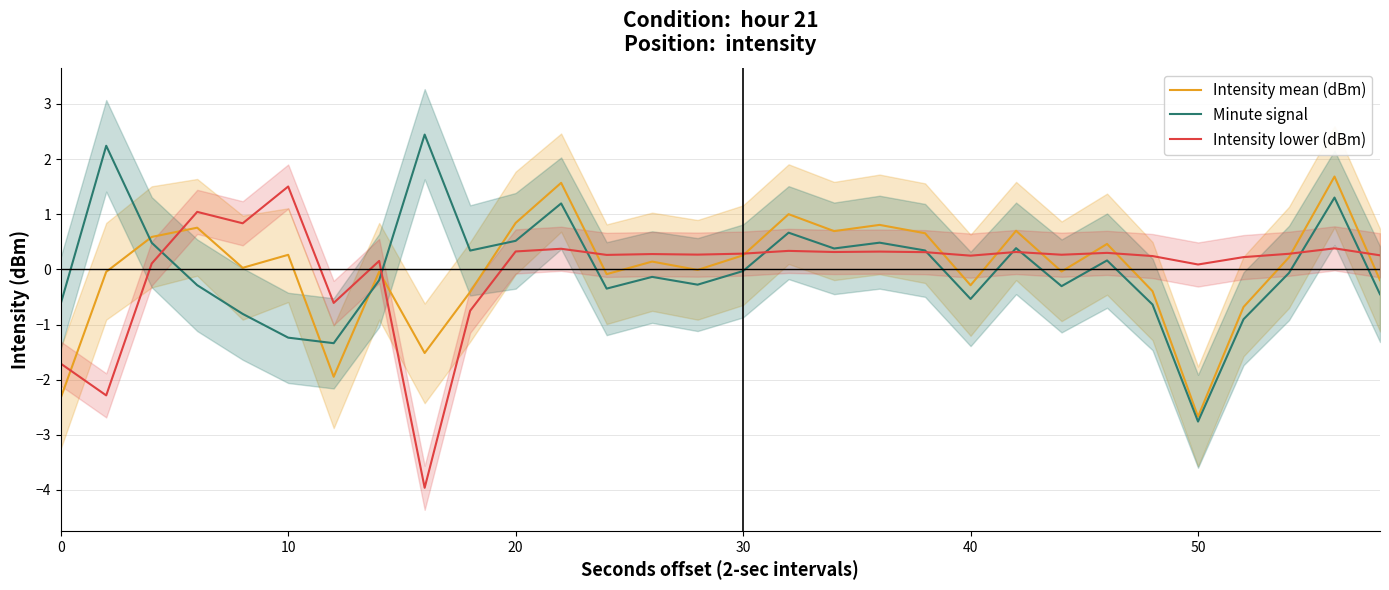

Reading left to right, list all the values displayed in this chart.

Intensity mean (dBm): -2.3	-0.0	0.6	0.8	0.0	0.3	-1.9	-0.0	-1.5	-0.4	0.8	1.6	-0.1	0.1	-0.0	0.3	1.0	0.7	0.8	0.7	-0.3	0.7	-0.0	0.5	-0.4	-2.7	-0.7	0.2	1.7	-0.2
Minute signal: -0.6	2.2	0.5	-0.3	-0.8	-1.2	-1.3	-0.2	2.4	0.3	0.5	1.2	-0.3	-0.1	-0.3	-0.0	0.7	0.4	0.5	0.3	-0.5	0.4	-0.3	0.2	-0.6	-2.8	-0.9	-0.1	1.3	-0.5
Intensity lower (dBm): -1.7	-2.3	0.1	1.0	0.8	1.5	-0.6	0.2	-4.0	-0.8	0.3	0.4	0.3	0.3	0.3	0.3	0.3	0.3	0.3	0.3	0.2	0.3	0.3	0.3	0.2	0.1	0.2	0.3	0.4	0.3